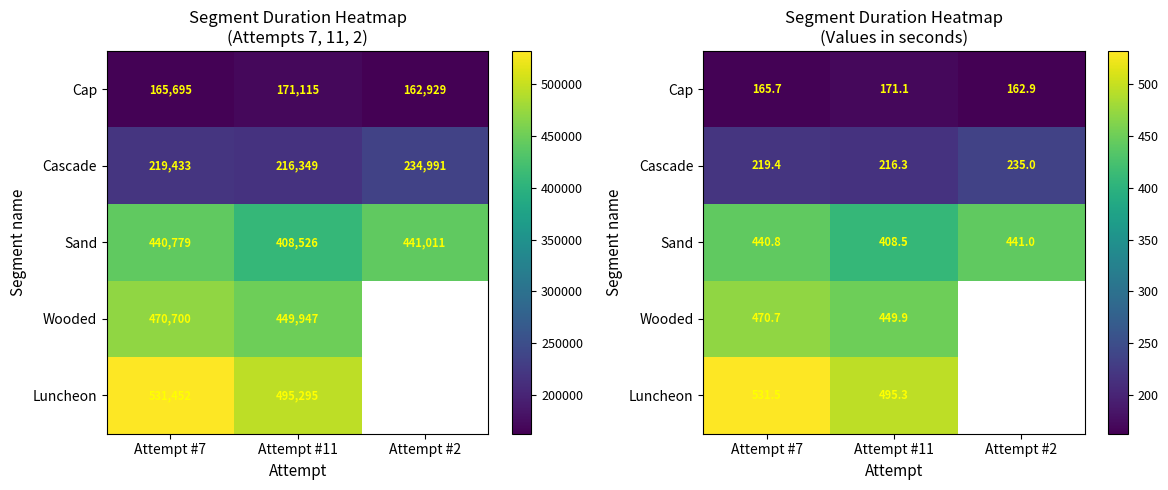

What is the sum of the Wooded values at Attempt #11 and Attempt #7?

920.6